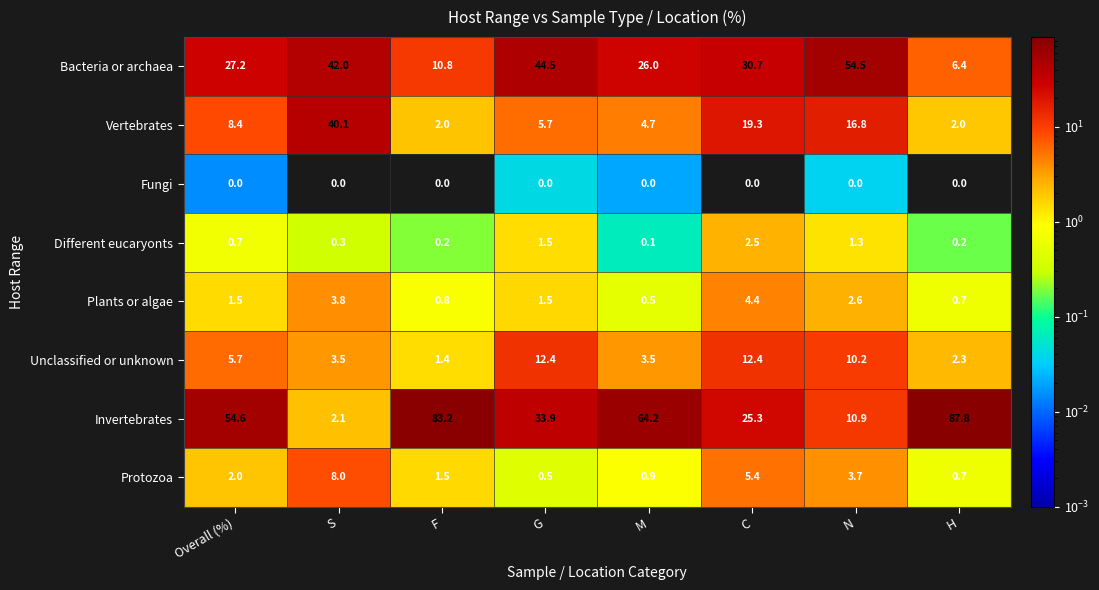

Which series has the largest total across all categories?

Invertebrates